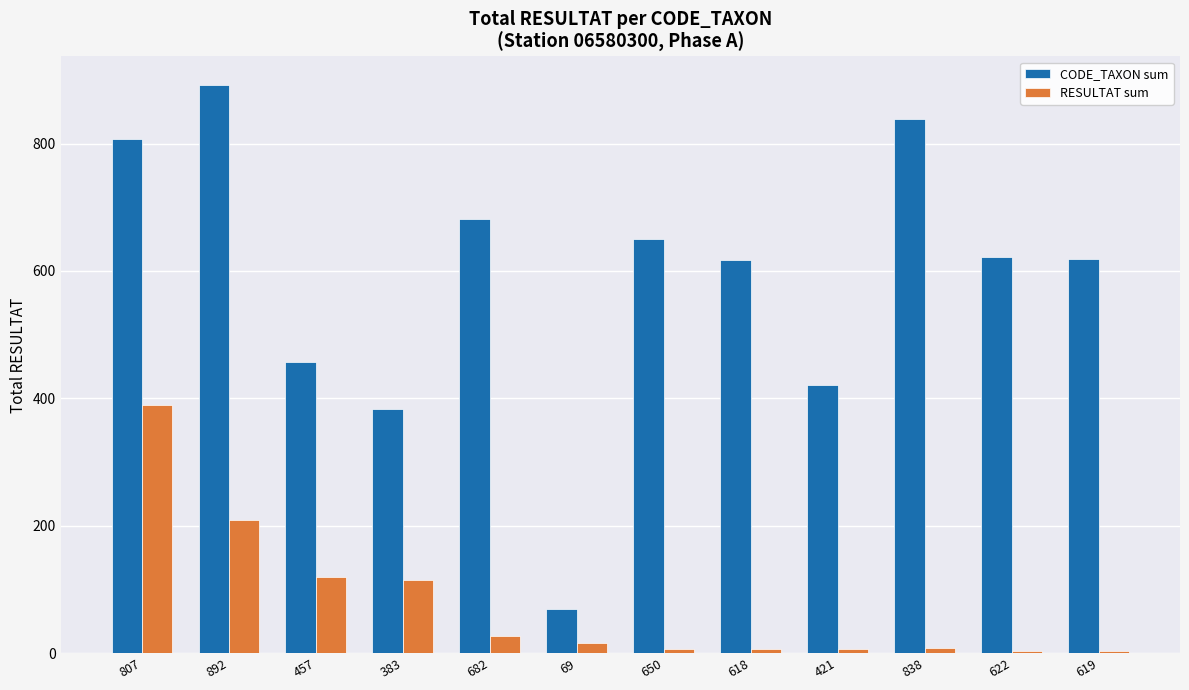

True or false: RESULTAT sum has a value of 115 at 383.

True